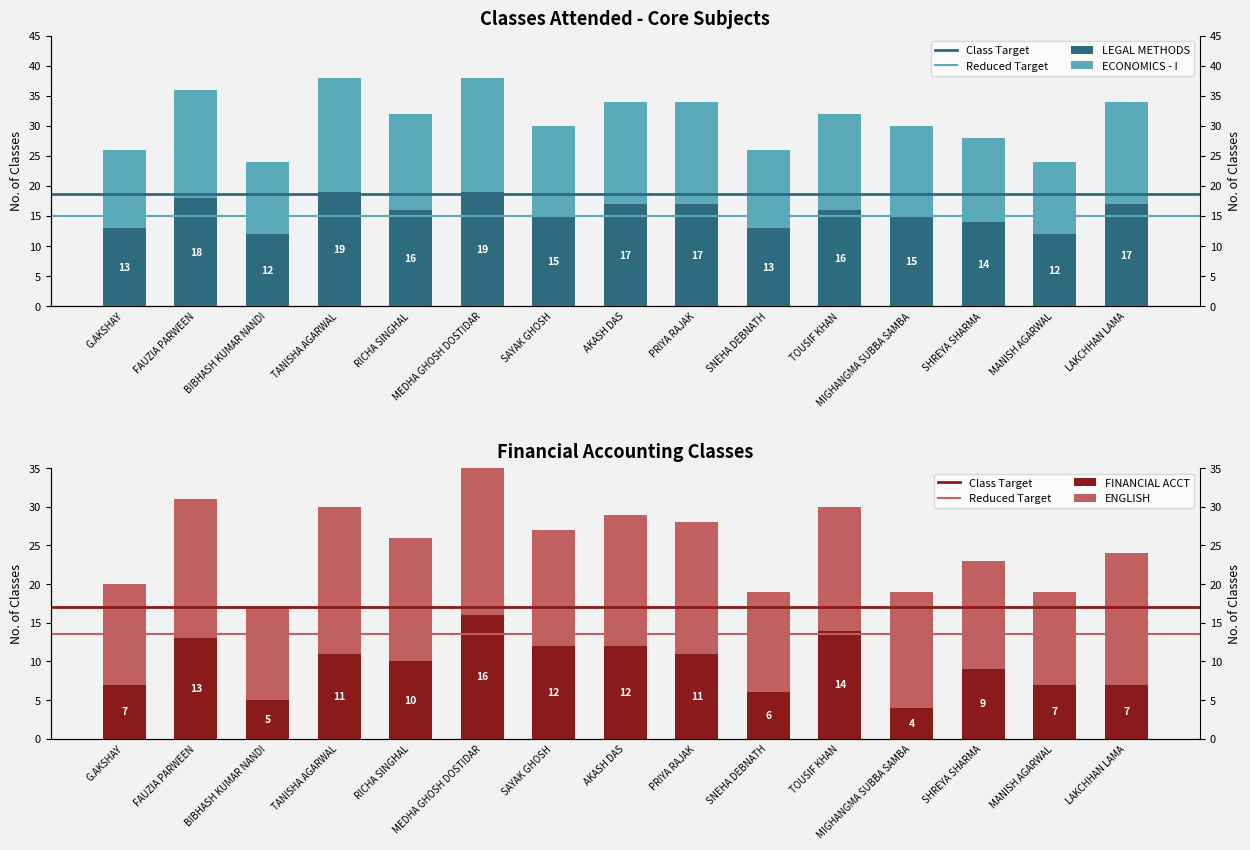

The value of LEGAL METHODS at MANISH AGARWAL is 12. True or false?

True